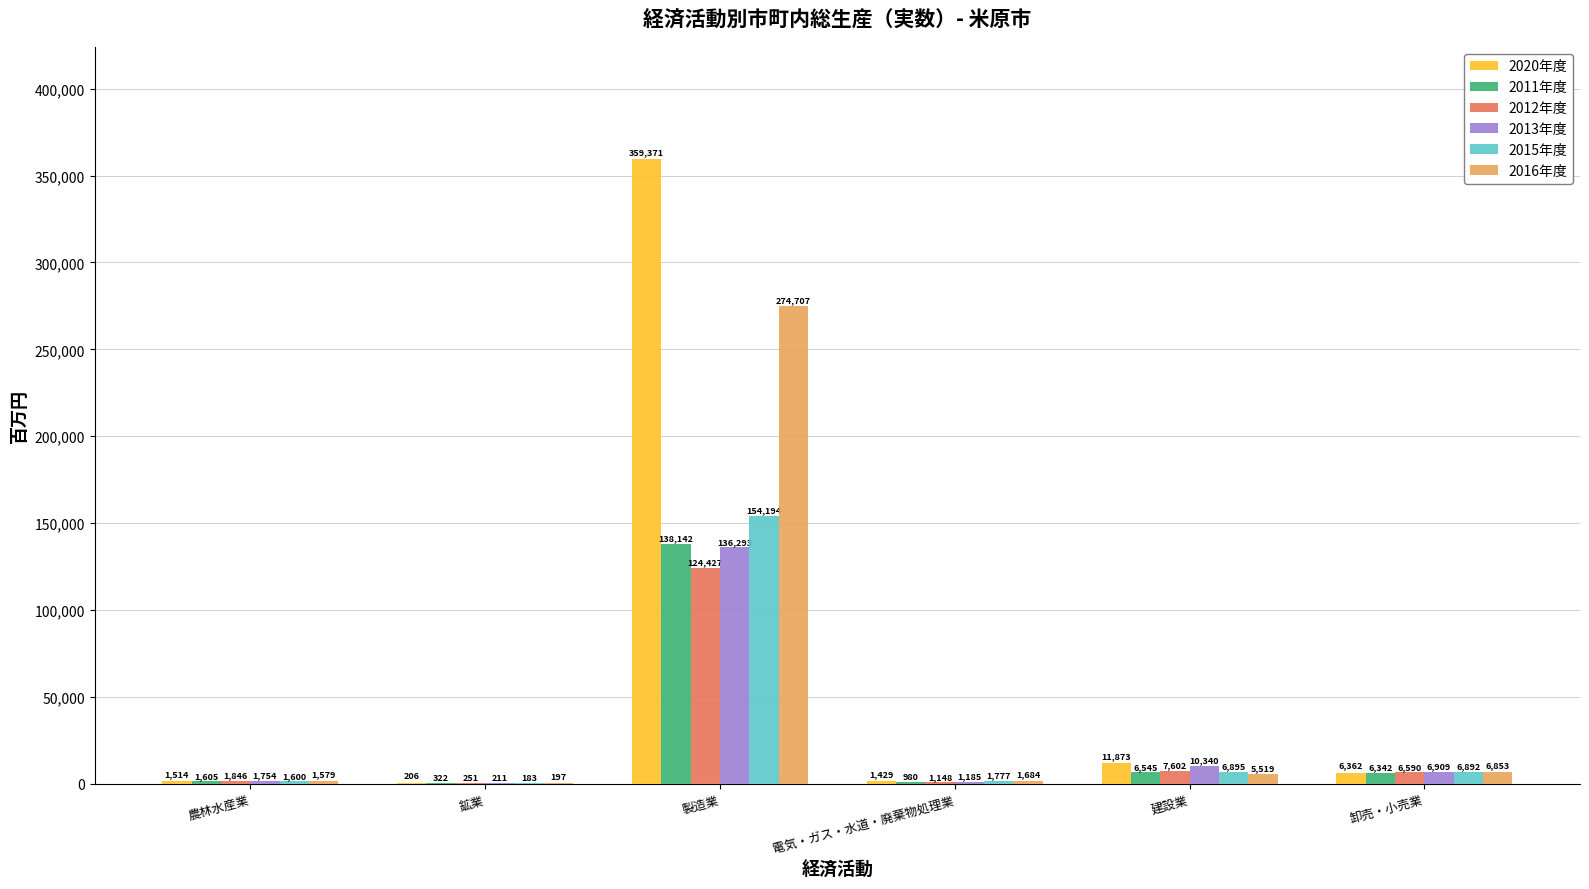

What is the spread (max minus min) of values at 電気・ガス・水道・廃棄物処理業?

797